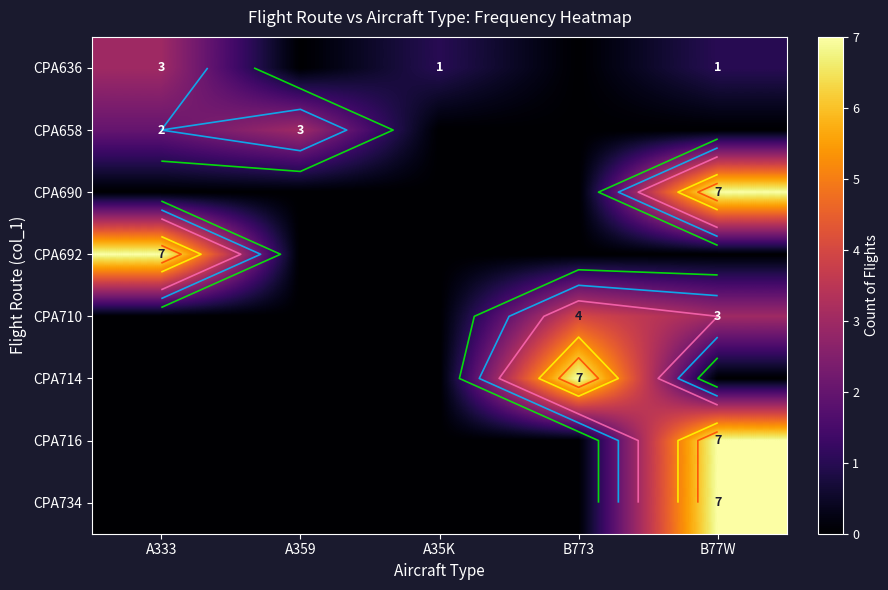

What is the maximum value shown in the chart?

7